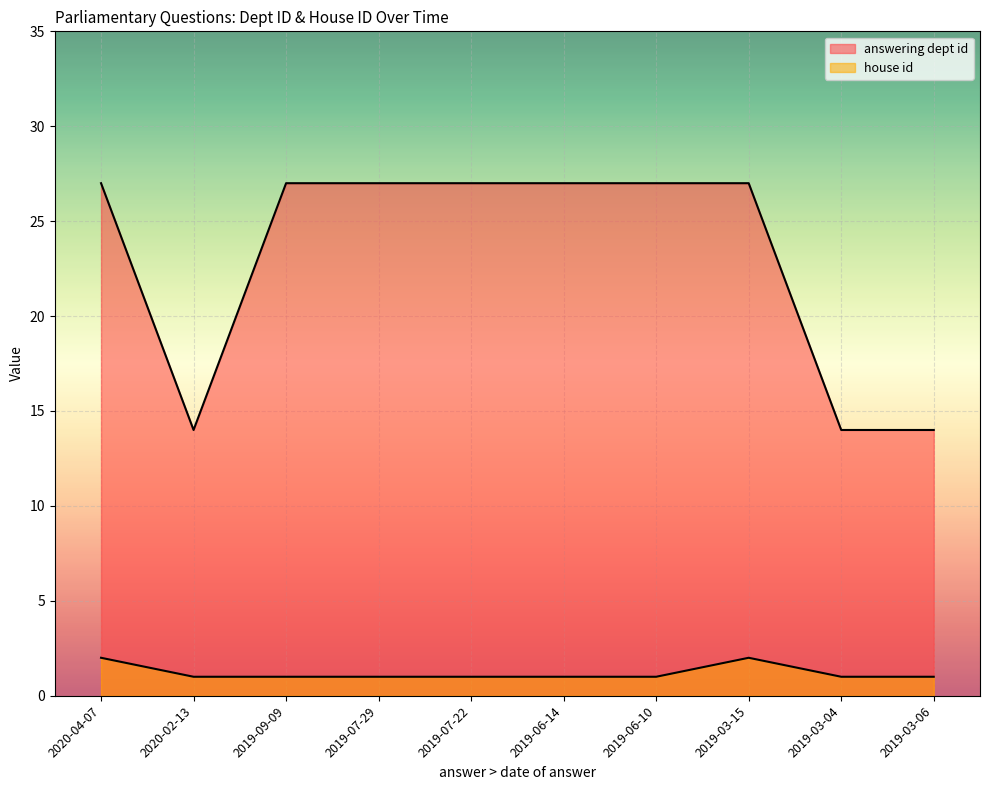

What are all the series names shown in the legend?

answering dept id, house id